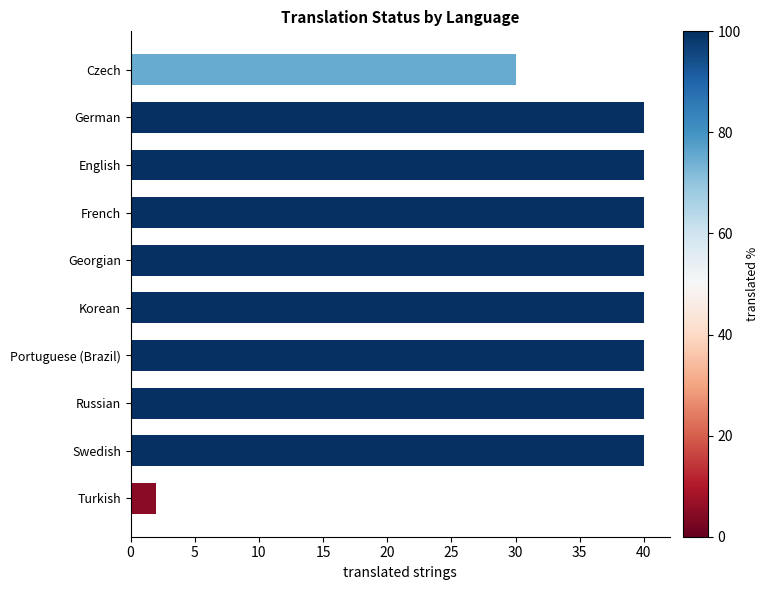

What is the approximate value at Russian?

40